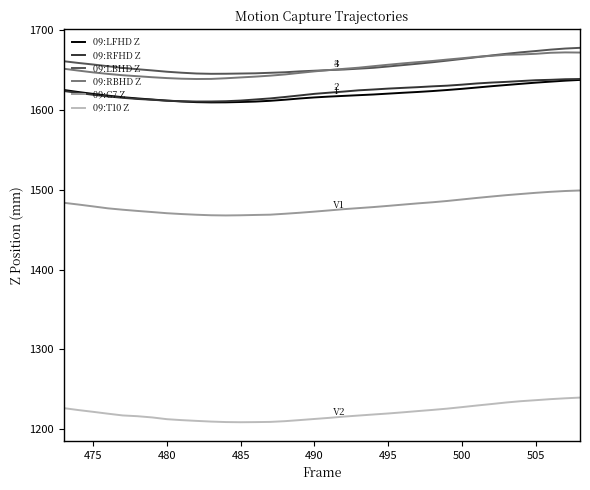

What is the sum of all 09:LBHD Z values?

59648.7